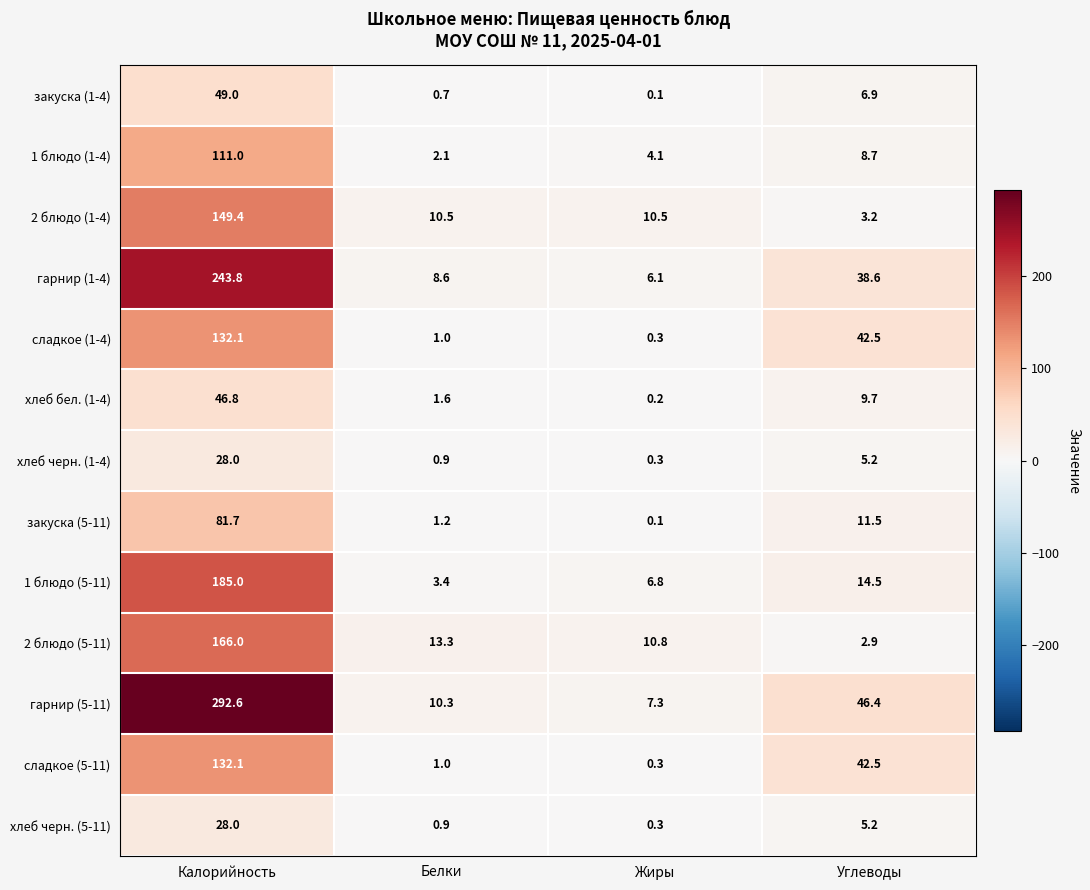

True or false: гарнир (5-11) has a value of 7.3 at Жиры.

True